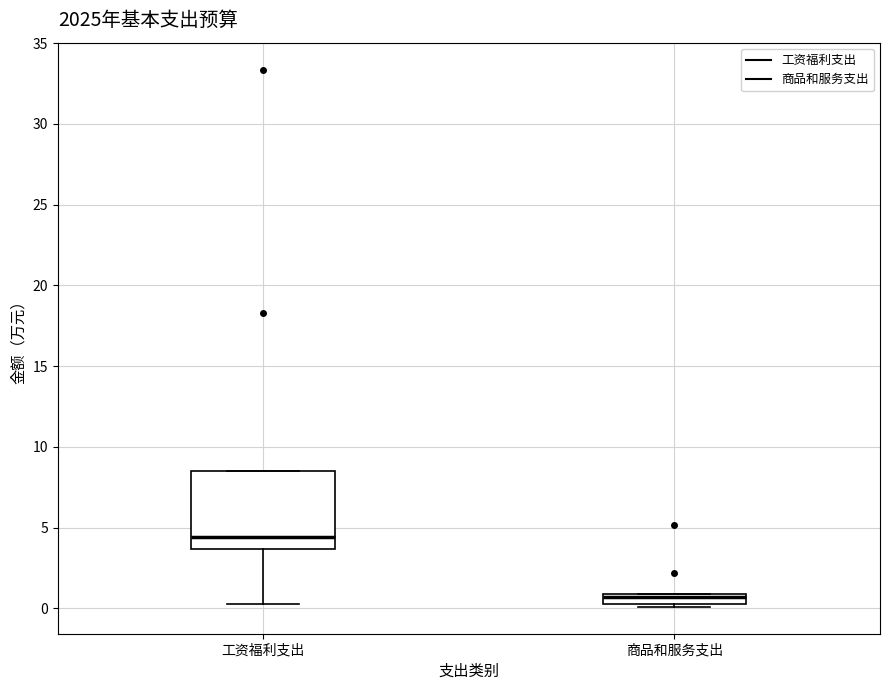

Which box's median line is the lowest?

商品和服务支出